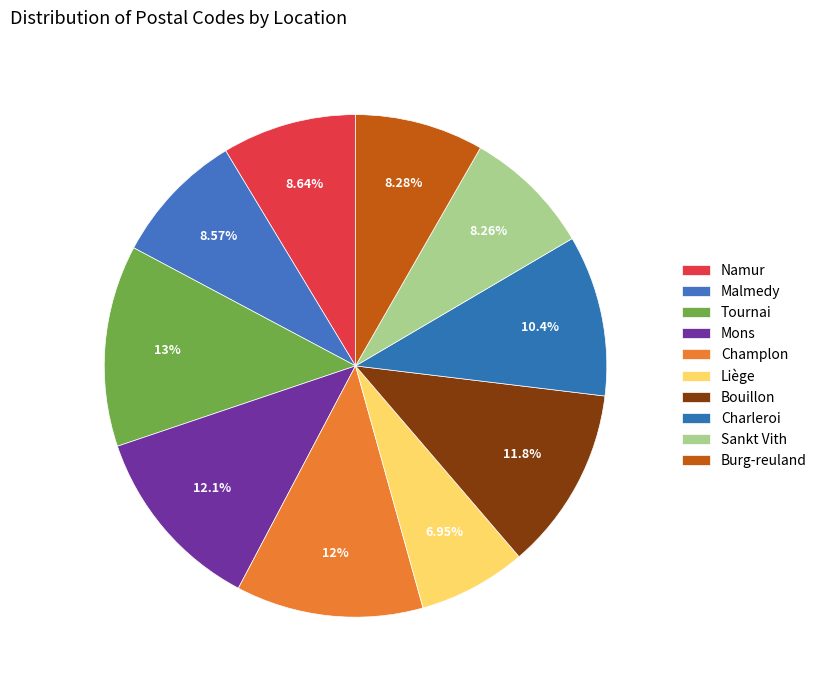

To the nearest percent, what is the difference between the largest and smallest slice percentages?

6%